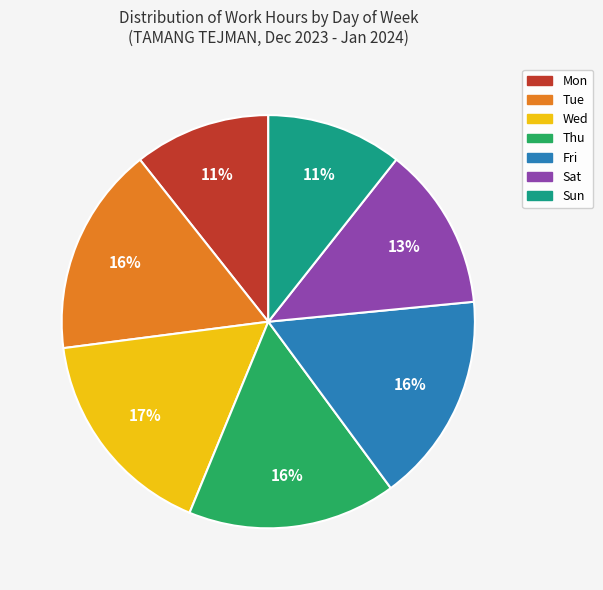

Is there any slice that represents more than half of the pie?

No